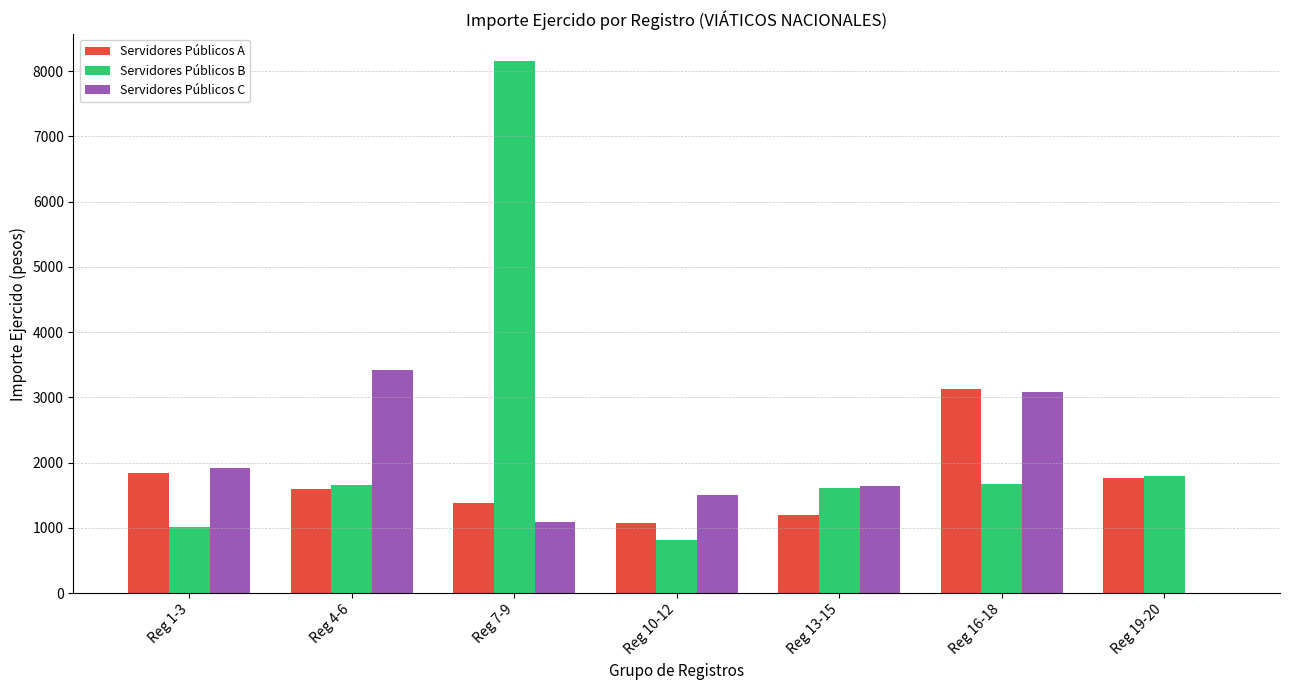

What is the maximum value shown in the chart?

8157.0